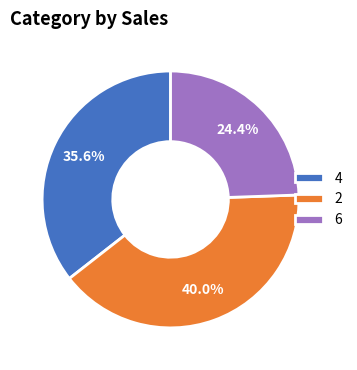

Do 4 and 2 together represent more than half of the pie?

Yes